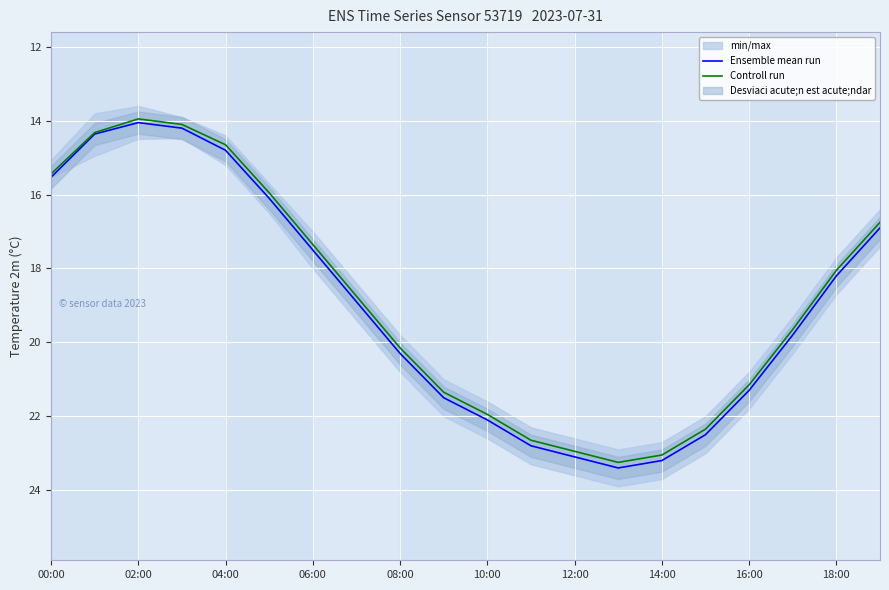

True or false: Controll run has a value of 9.9 at 04:00.

False